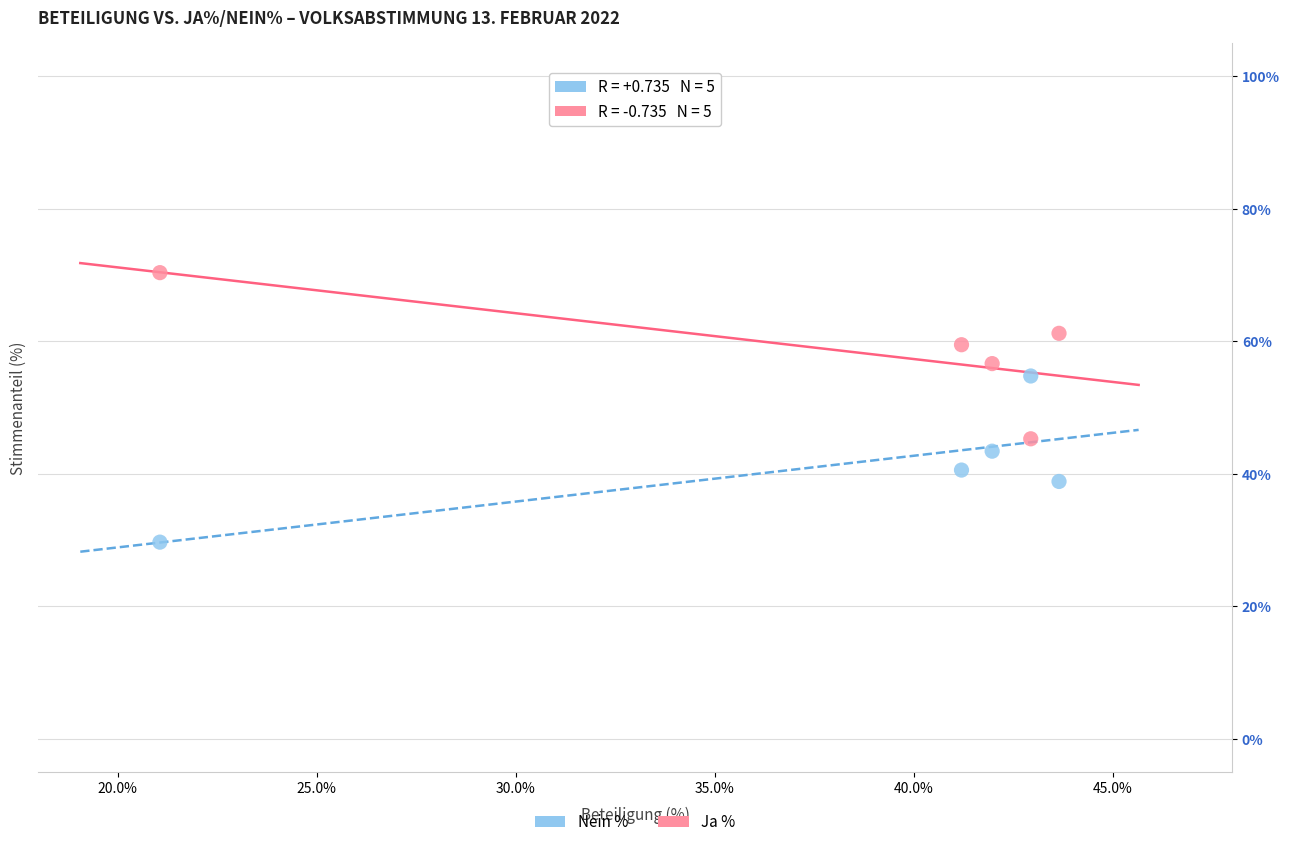

What are all the series names shown in the legend?

Nein %, Ja %